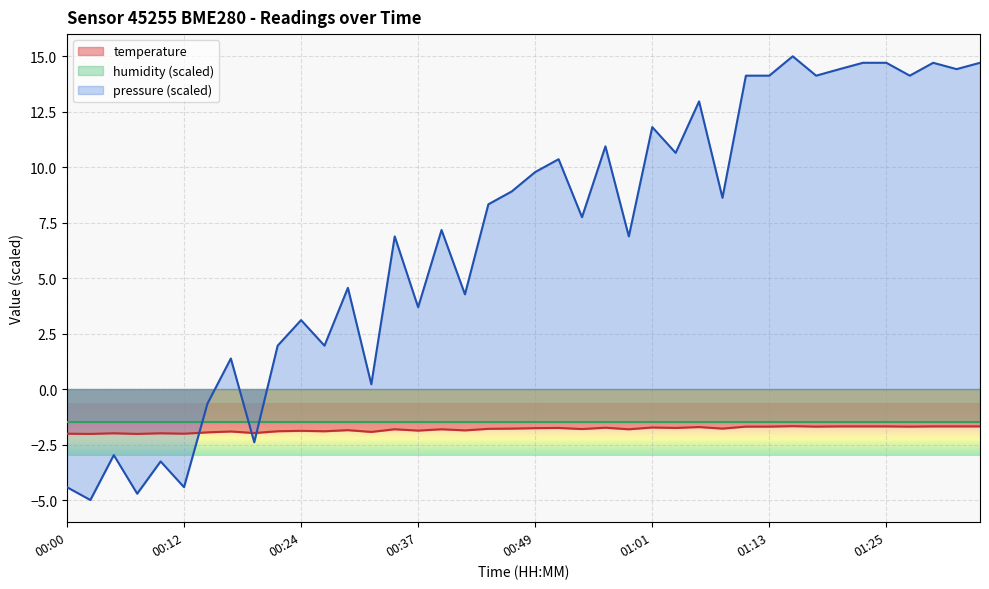

At which category does temperature reach its first local valley?

00:03